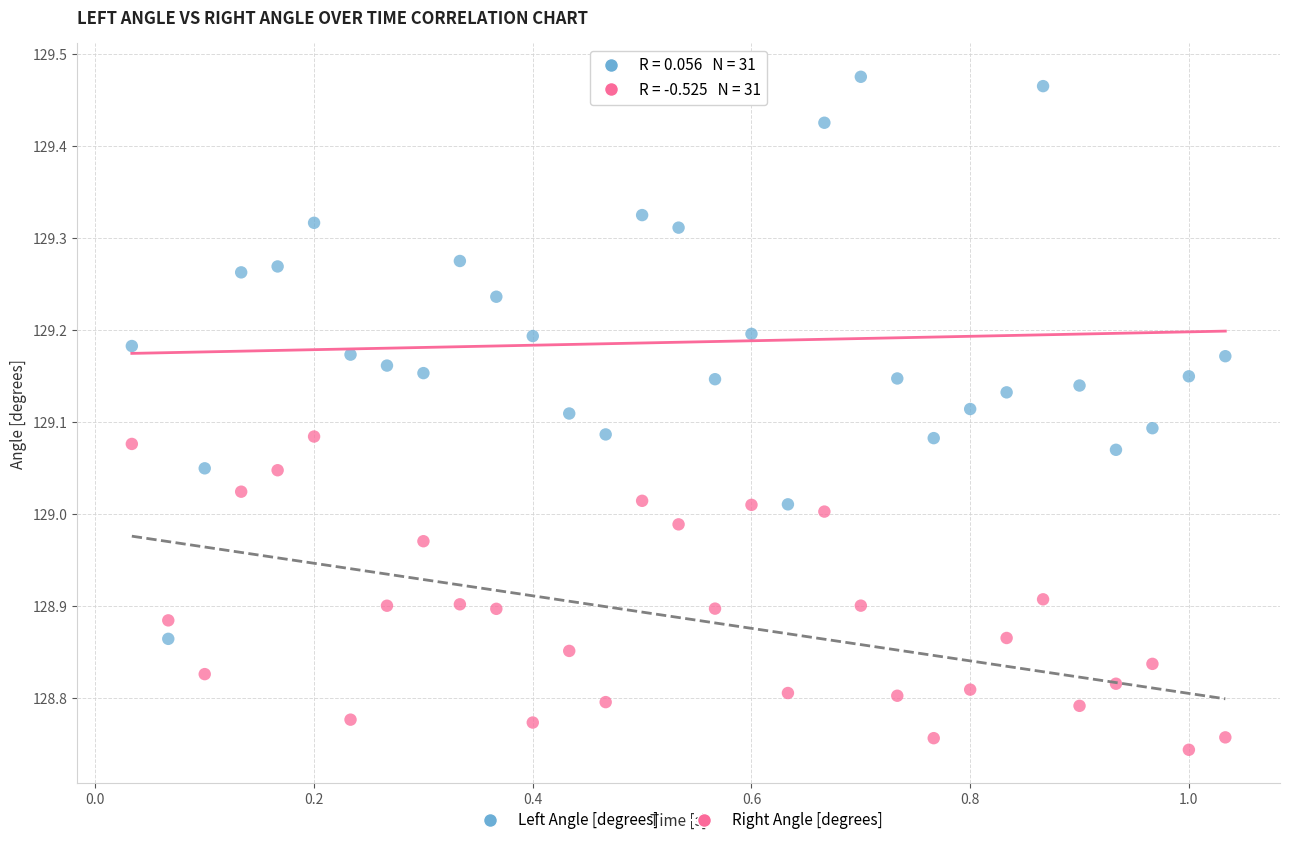

Across all data points, what is the range of Y values (max minus min)?

0.7